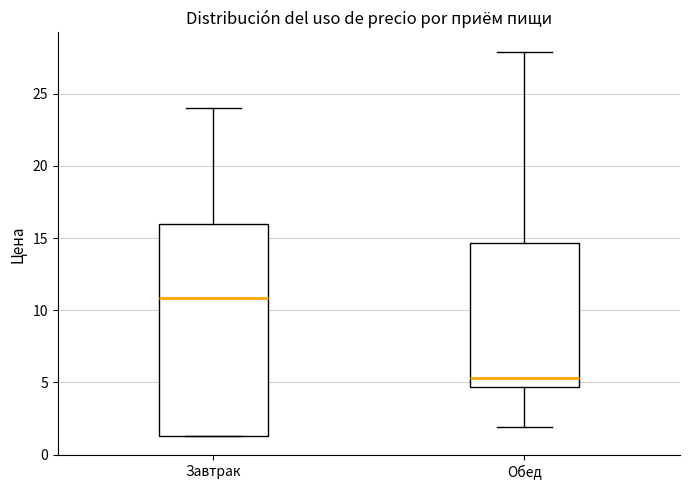

Which box has the highest median line?

Завтрак